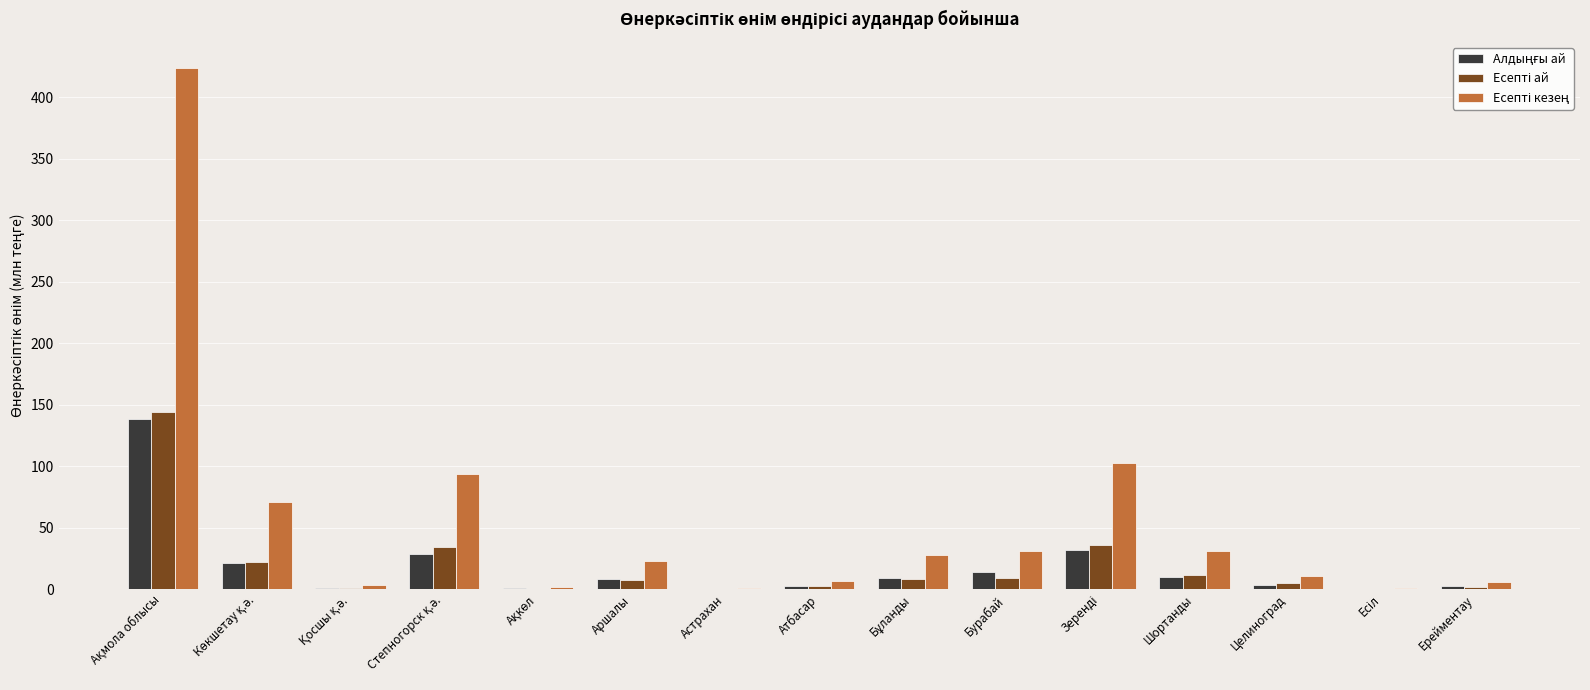

What is the total value across all series at Бурабай?

53.4